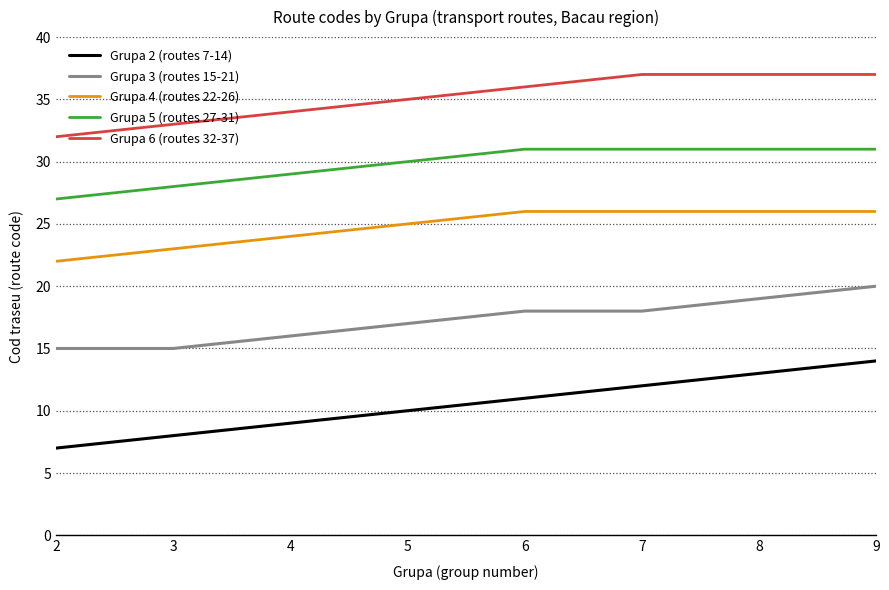

How many Grupa 2 (routes 7-14) values are between 9 and 13?

5